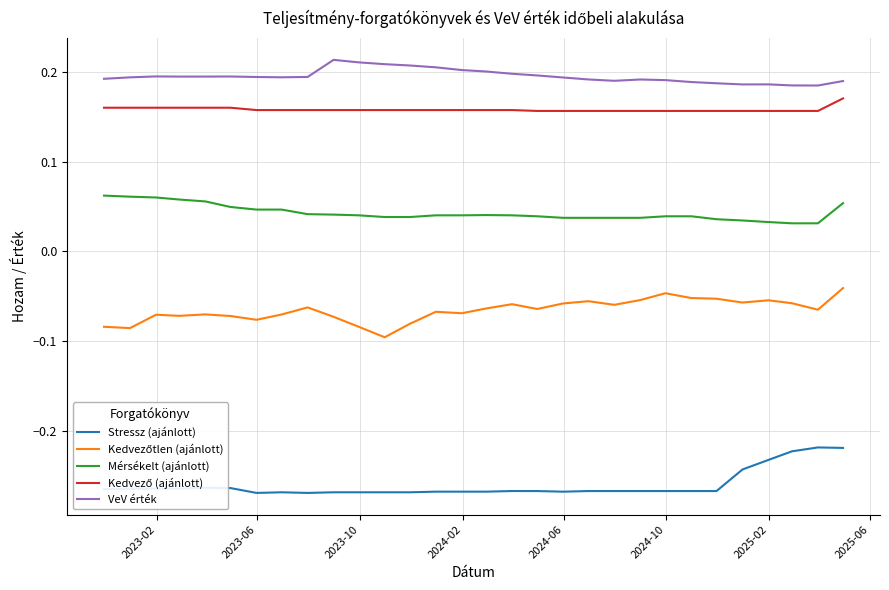

Does the chart have visible grid lines?

Yes